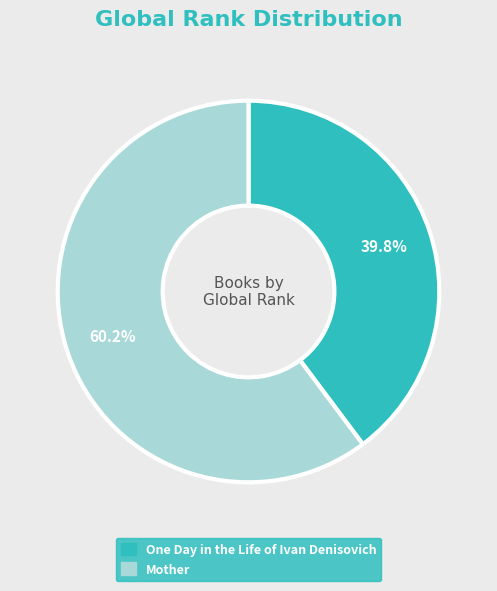

Rank the categories by value from lowest to highest.

One Day in the Life of Ivan Denisovich, Mother